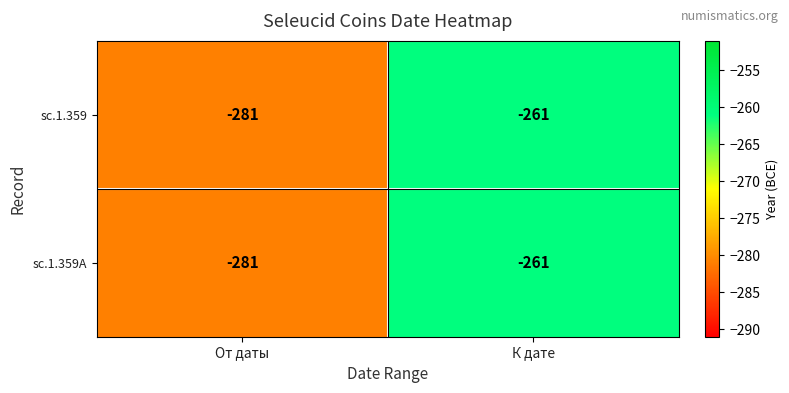

What is the difference between the maximum and minimum values in the sc.1.359A series?

20